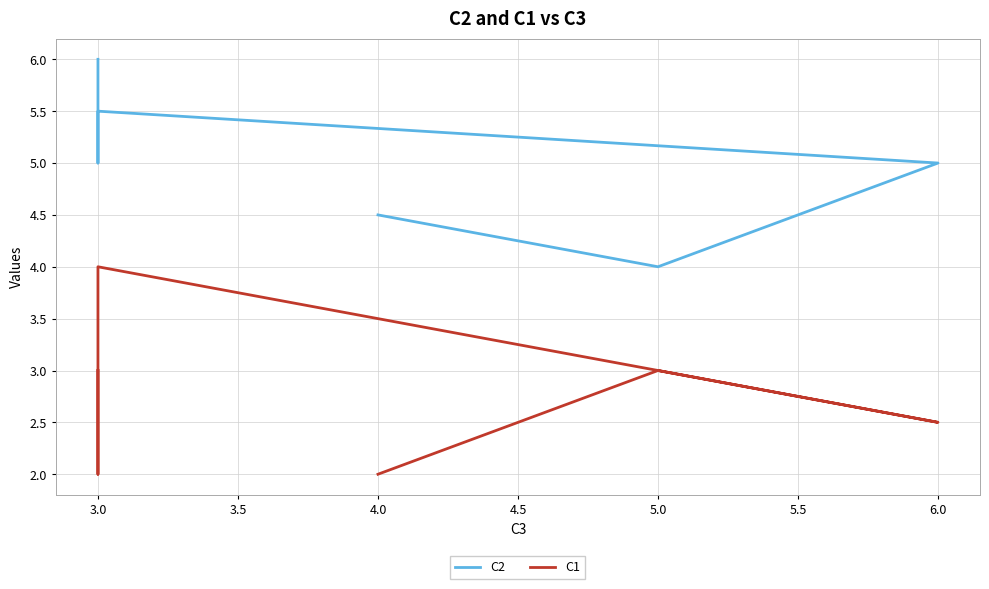

True or false: C1 and C2 cross at least once.

False